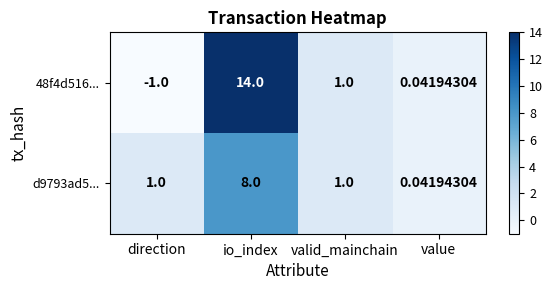

At which label does 48f4d516... first exceed 1?

io_index